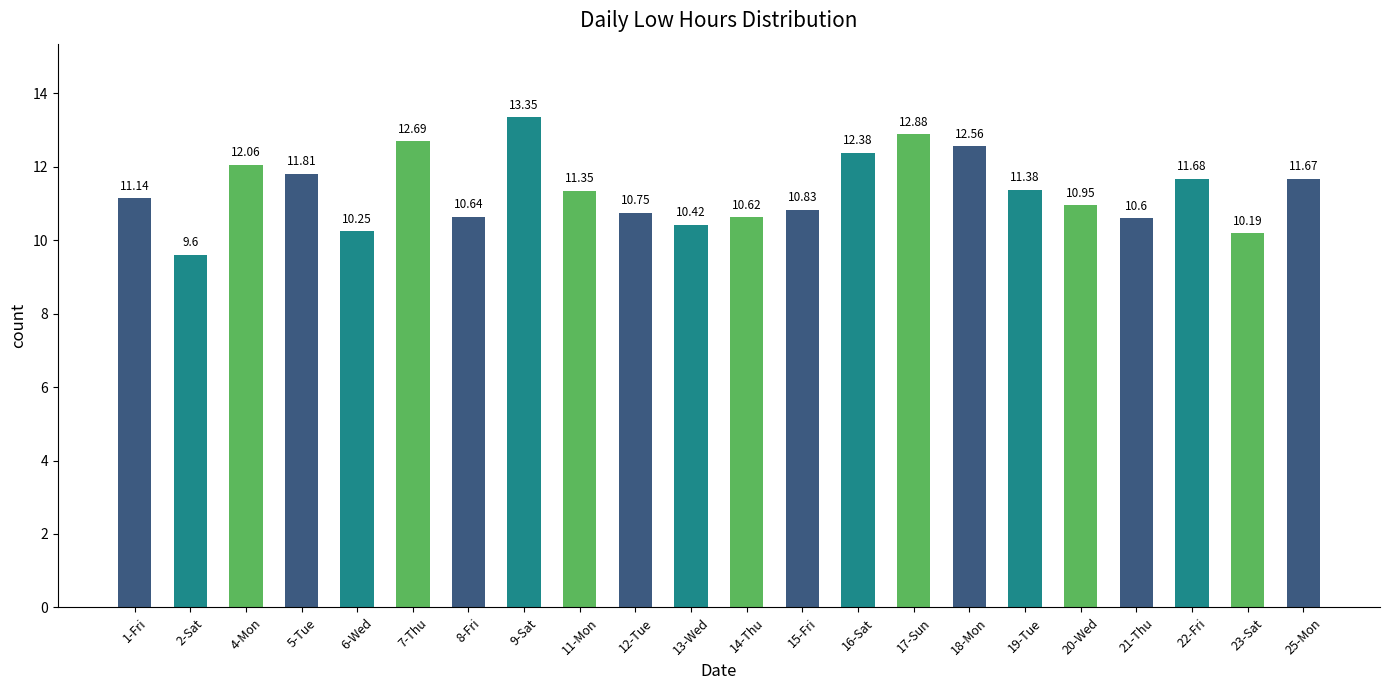

Where does the data first go above 11?

1-Fri